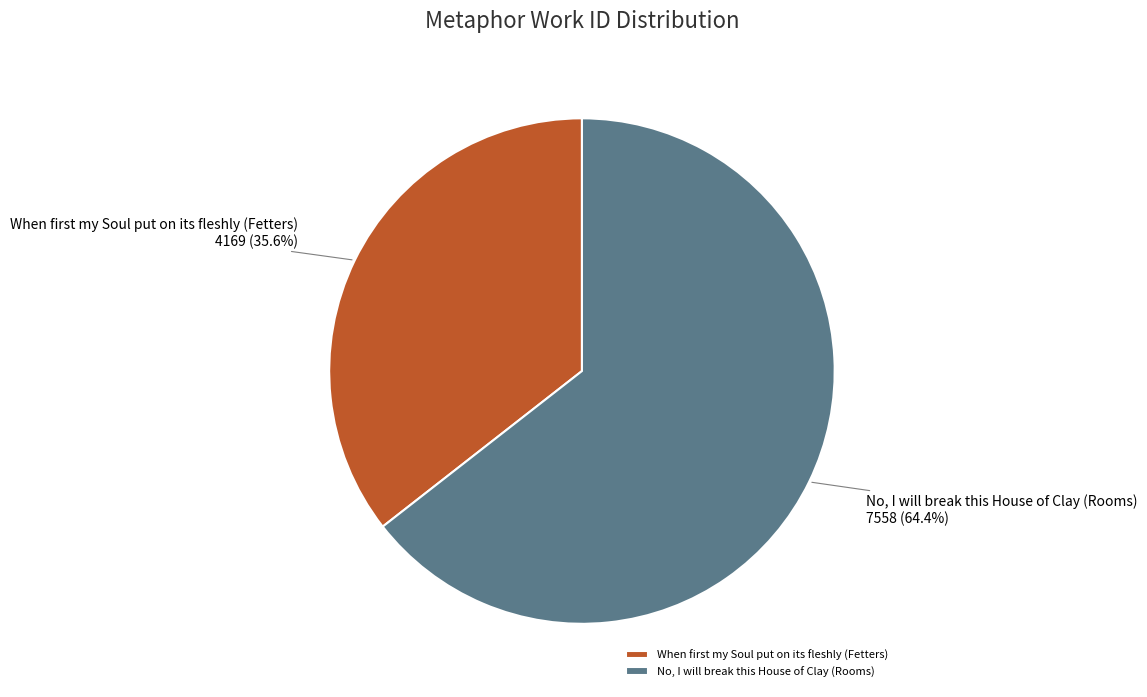

Count the number of slices in the pie.

2